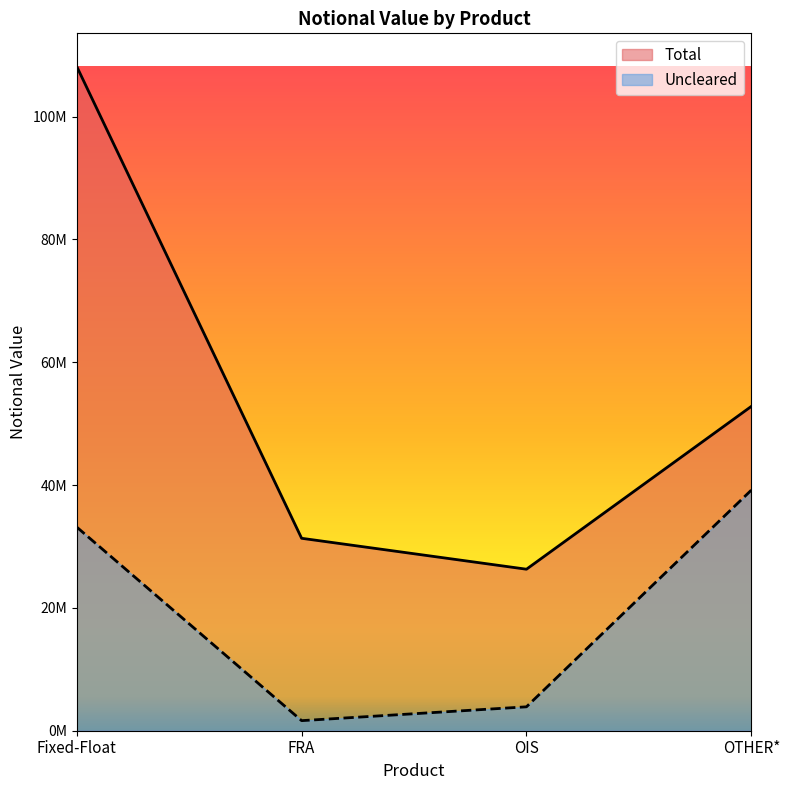

List the labels in order of Uncleared value, largest first.

OTHER*, Fixed-Float, OIS, FRA